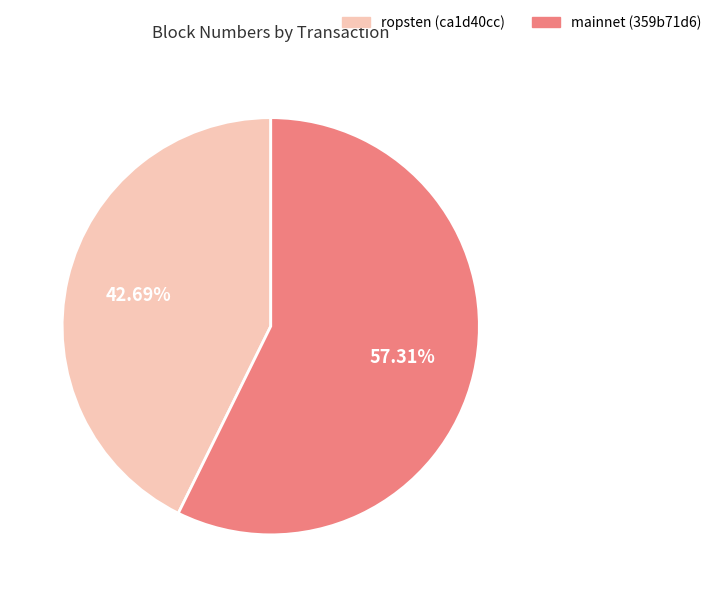

Is there any slice that represents more than half of the pie?

Yes